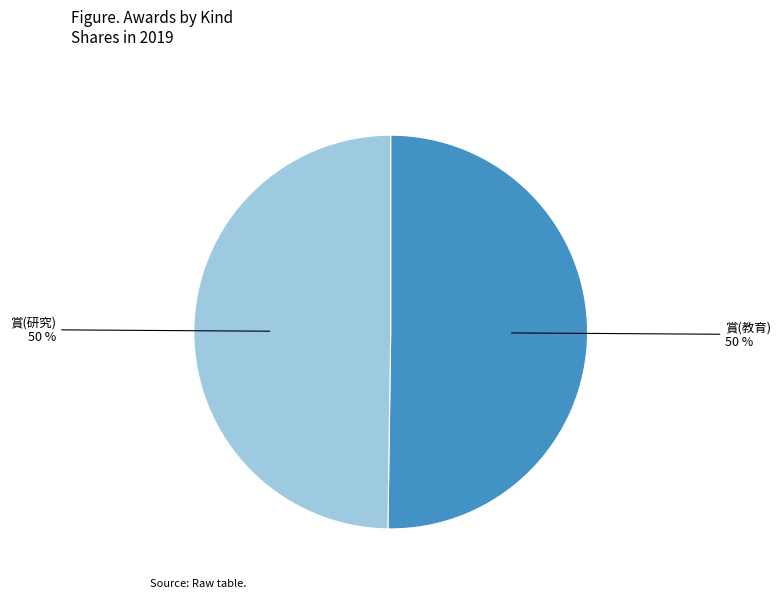

Count the number of slices in the pie.

2